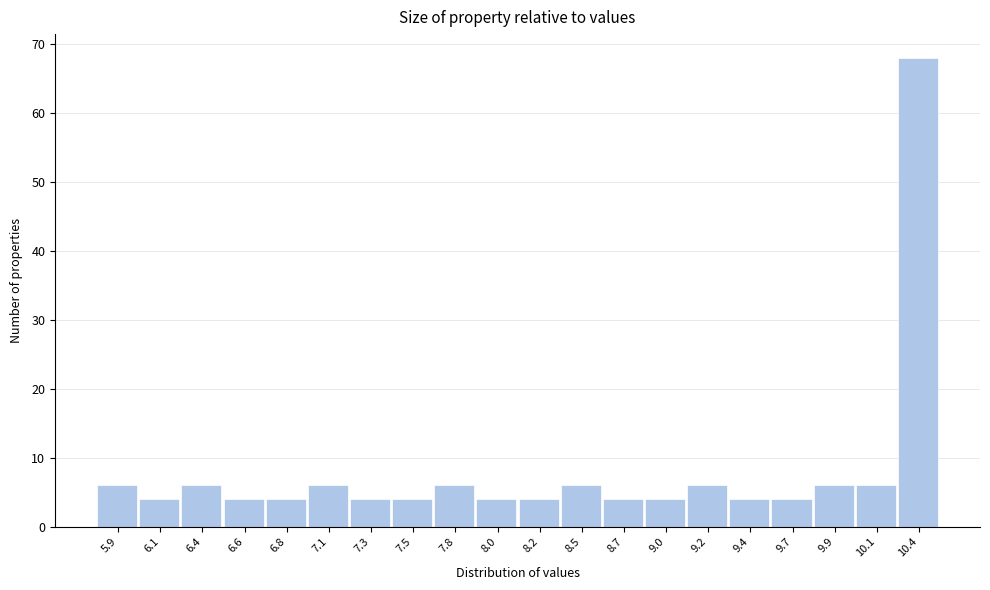

Reading left to right, list all the values displayed in this chart.

6	4	6	4	4	6	4	4	6	4	4	6	4	4	6	4	4	6	6	68